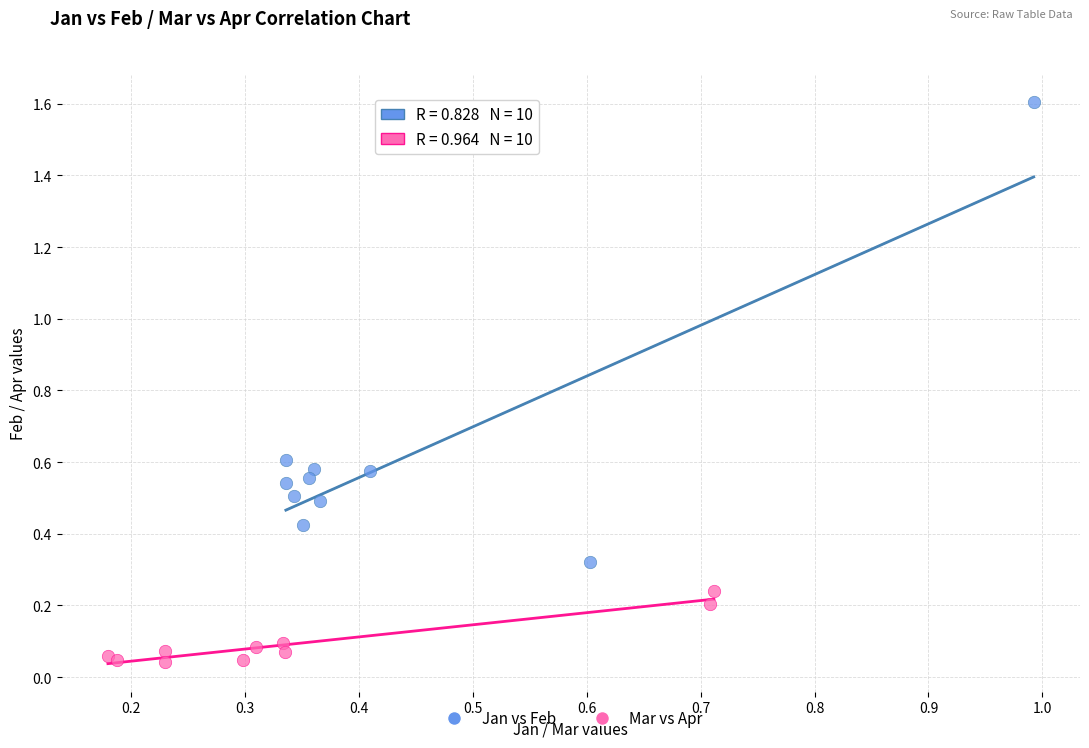

Which series has the widest spread of Y values?

Jan vs Feb